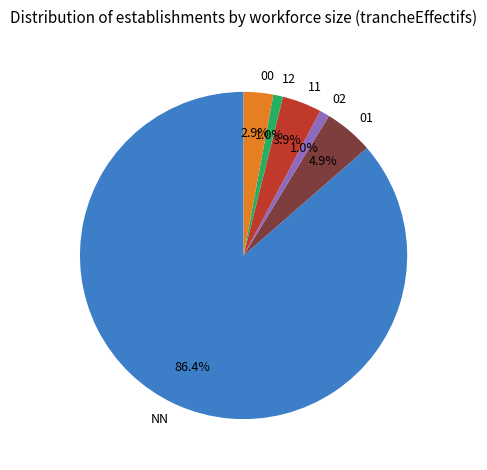

To the nearest percent, what is the combined percentage of 00 and NN?

89%